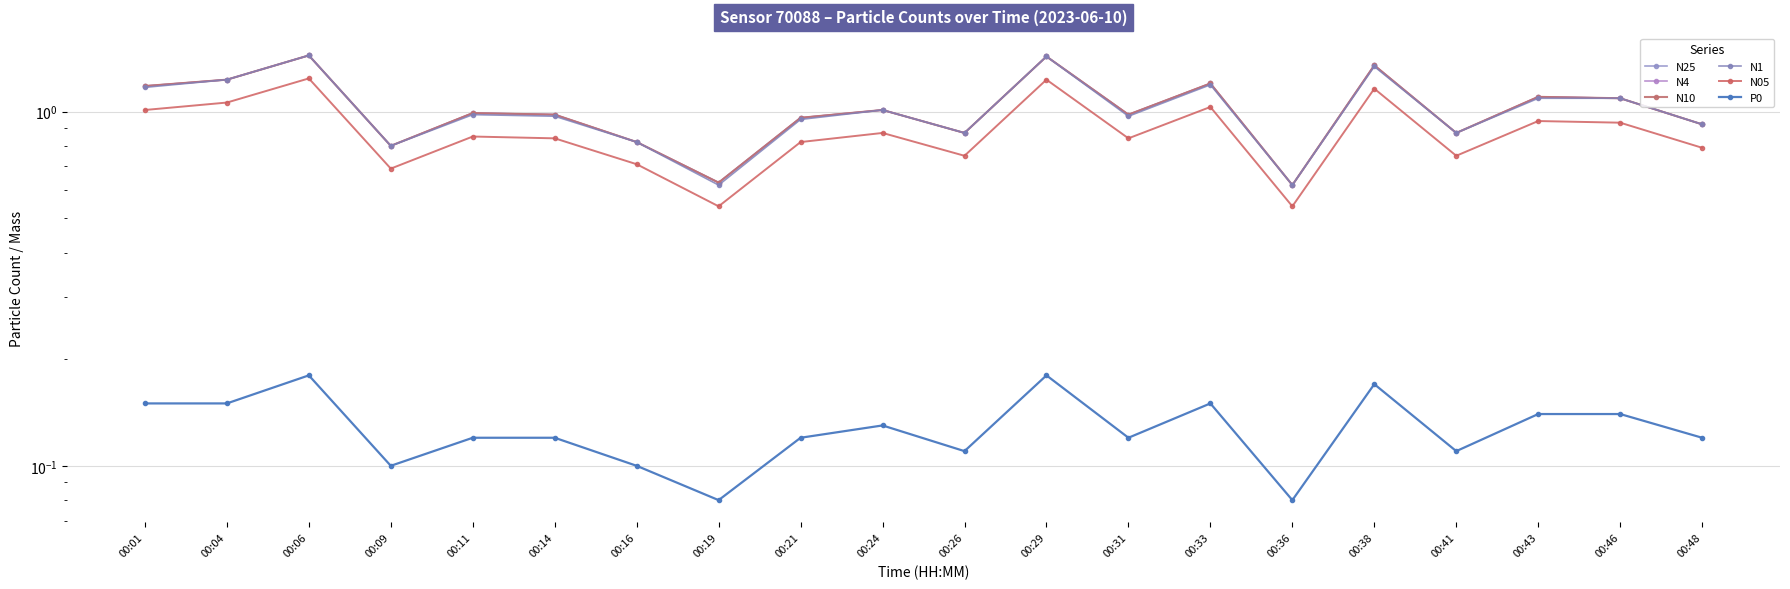

True or false: N4 and N05 intersect in this chart.

False